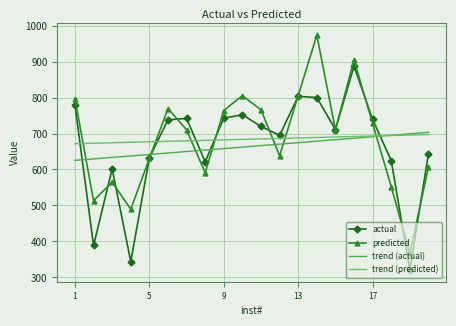

What is the maximum value shown in the chart?

973.3